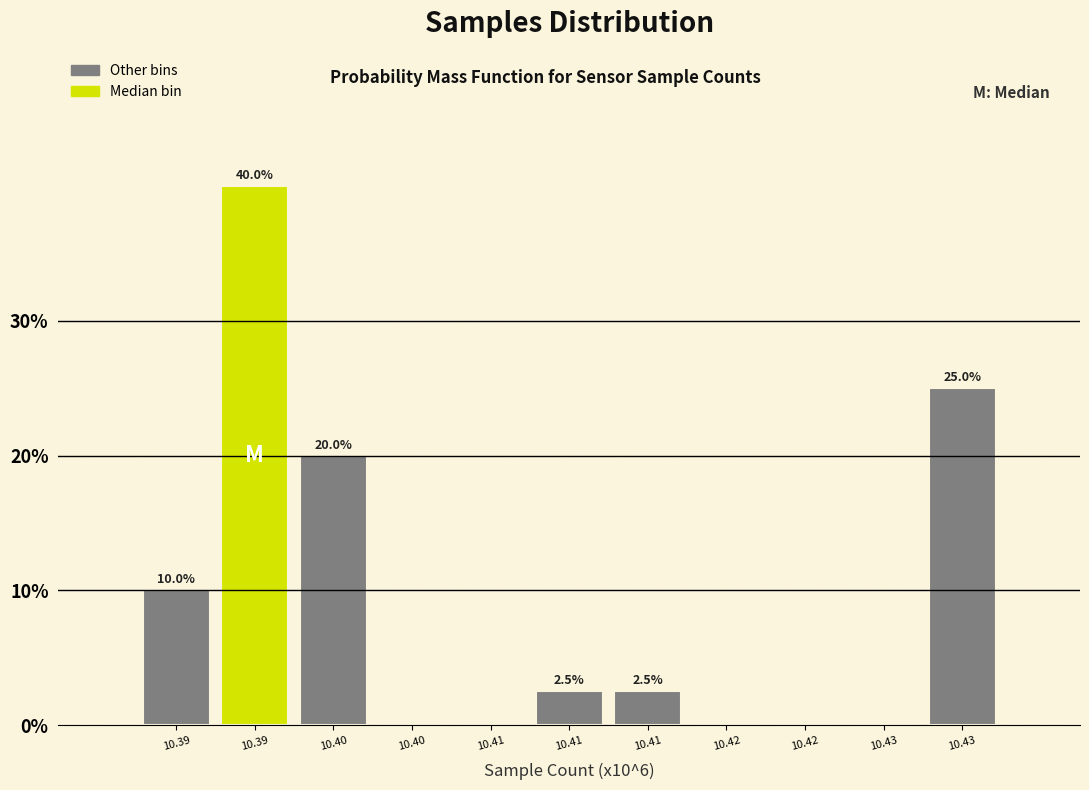

Count the number of data series in this chart.

1